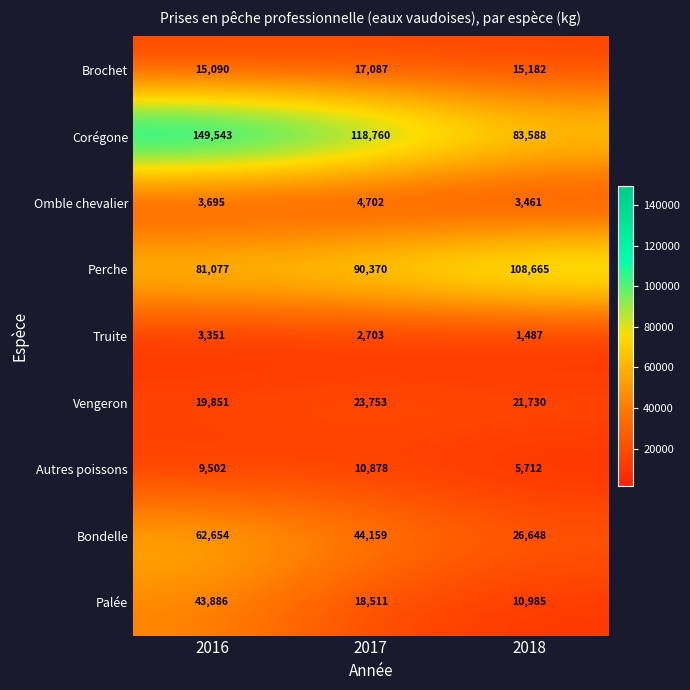

The value of Bondelle at 2017 is 44159. True or false?

True